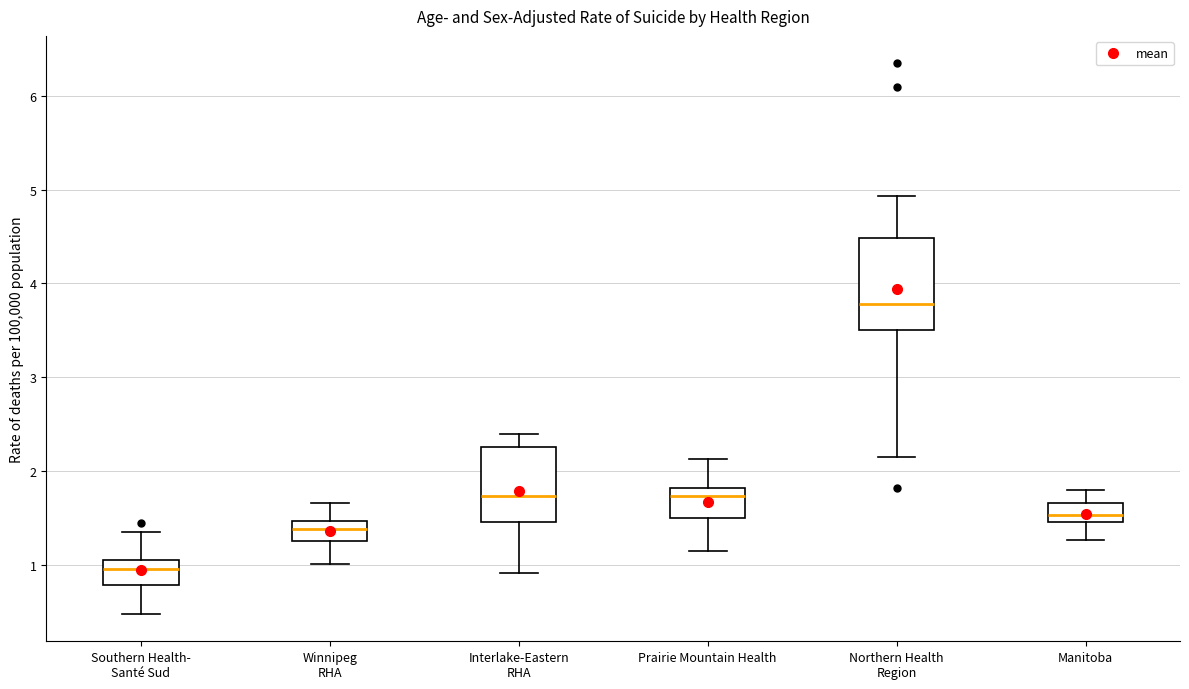

Reading left to right, transcribe this box plot: for each box, give where its median line is, the range the box spans, and where its two whiskers end, as read against the y-axis. The values are not printed on the chart, so give them approximately, as read against the axis.

Southern Health- Santé Sud: median 1.0 (inside the box), box 0.8 to 1.0, whiskers 0.5 to 1.3
Winnipeg RHA: median 1.4, box 1.3 to 1.5, whiskers 1.0 to 1.7
Interlake-Eastern RHA: median 1.7, box 1.5 to 2.3, whiskers 0.9 to 2.4
Prairie Mountain Health: median 1.7, box 1.5 to 1.8, whiskers 1.2 to 2.1
Northern Health Region: median 3.8, box 3.5 to 4.5, whiskers 2.1 to 4.9
Manitoba: median 1.5 (inside the box), box 1.5 to 1.7, whiskers 1.3 to 1.8